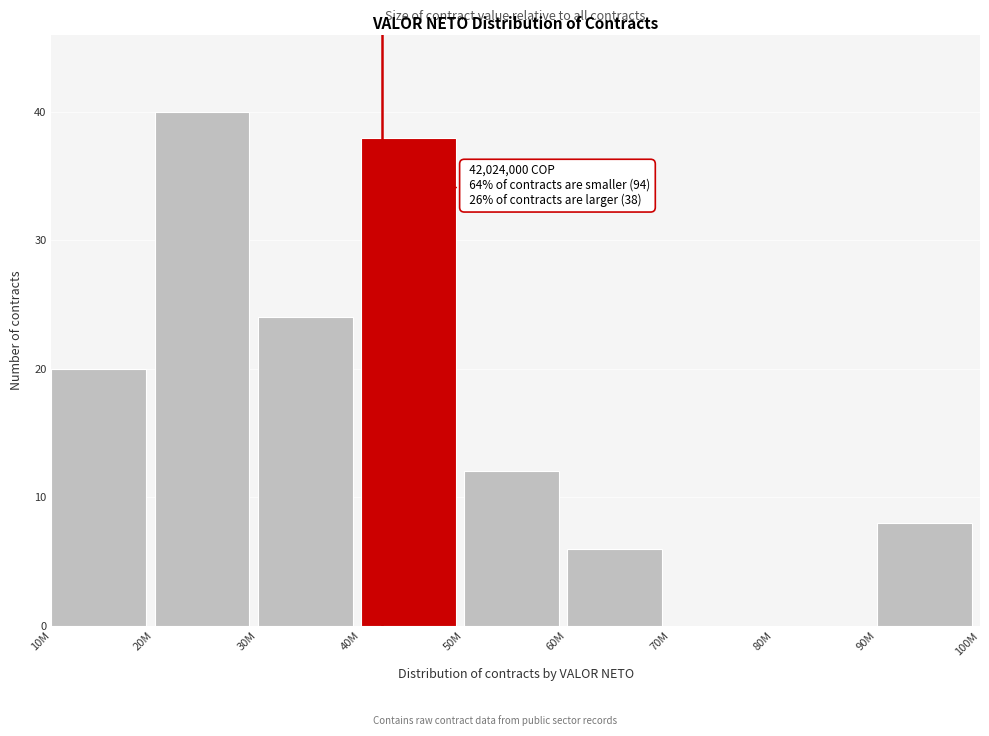

Reading left to right, list all the values displayed in this chart.

10M=20	20M=40	30M=24	40M=38	50M=12	60M=6	70M=0	80M=0	90M=8